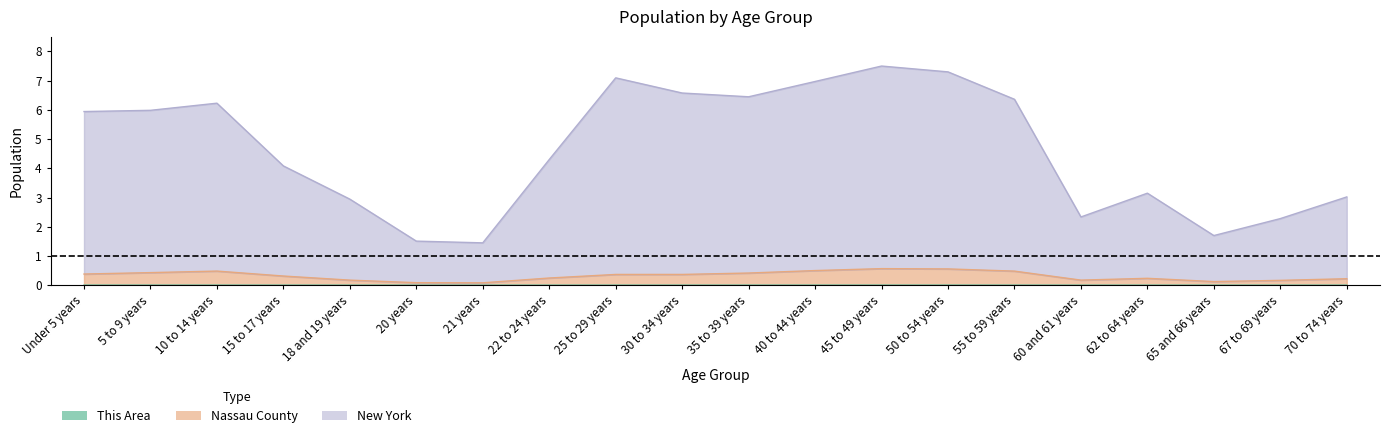

Reading left to right, list all the values displayed in this chart.

This Area: Under 5 years=0.0	5 to 9 years=0.0	10 to 14 years=0.0	15 to 17 years=0.0	18 and 19 years=0.0	20 years=0.0	21 years=0.0	22 to 24 years=0.0	25 to 29 years=0.0	30 to 34 years=0.0	35 to 39 years=0.0	40 to 44 years=0.0	45 to 49 years=0.0	50 to 54 years=0.0	55 to 59 years=0.0	60 and 61 years=0.0	62 to 64 years=0.0	65 and 66 years=0.0	67 to 69 years=0.0	70 to 74 years=0.0
Nassau County: Under 5 years=0.4	5 to 9 years=0.4	10 to 14 years=0.5	15 to 17 years=0.3	18 and 19 years=0.2	20 years=0.1	21 years=0.1	22 to 24 years=0.2	25 to 29 years=0.4	30 to 34 years=0.4	35 to 39 years=0.4	40 to 44 years=0.5	45 to 49 years=0.6	50 to 54 years=0.6	55 to 59 years=0.5	60 and 61 years=0.2	62 to 64 years=0.2	65 and 66 years=0.1	67 to 69 years=0.2	70 to 74 years=0.2
New York: Under 5 years=5.9	5 to 9 years=6.0	10 to 14 years=6.2	15 to 17 years=4.1	18 and 19 years=2.9	20 years=1.5	21 years=1.4	22 to 24 years=4.3	25 to 29 years=7.1	30 to 34 years=6.6	35 to 39 years=6.4	40 to 44 years=7.0	45 to 49 years=7.5	50 to 54 years=7.3	55 to 59 years=6.4	60 and 61 years=2.3	62 to 64 years=3.1	65 and 66 years=1.7	67 to 69 years=2.3	70 to 74 years=3.0